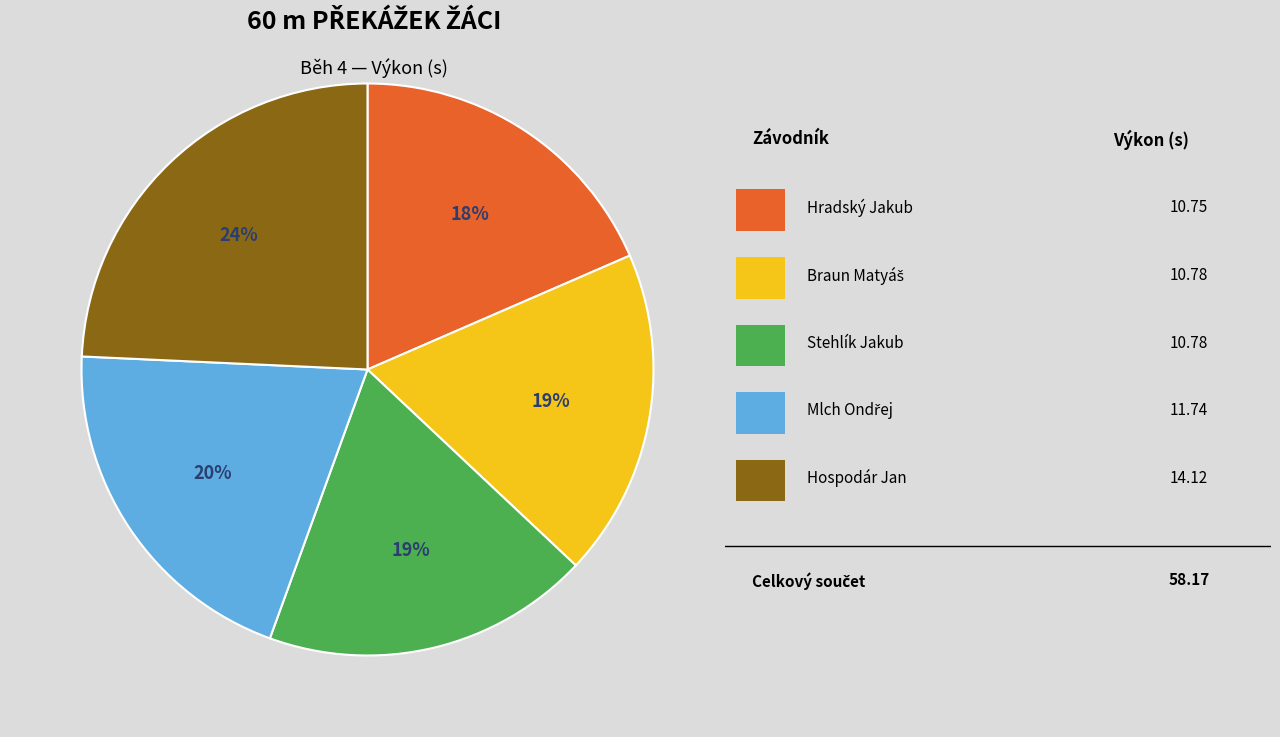

Is there a majority slice in this chart?

No